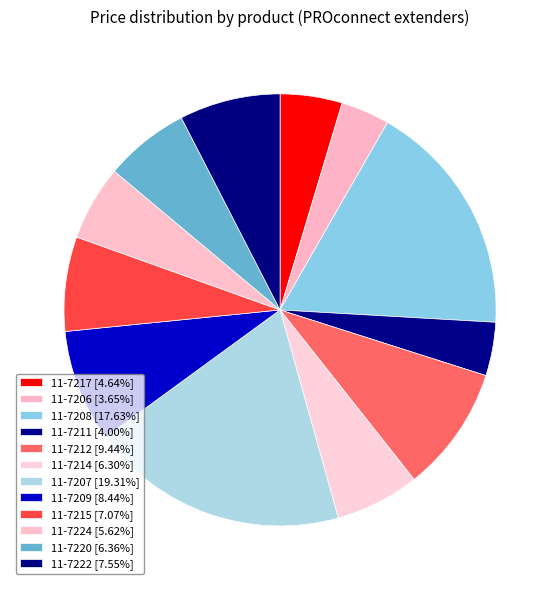

What is the change in value from 11-7209 to 11-7224?

-188.3